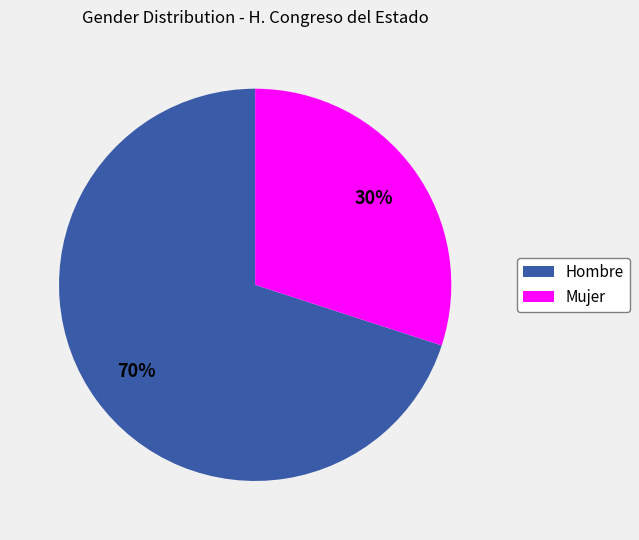

What is the ratio of the value at Hombre to the value at Mujer?

2.3